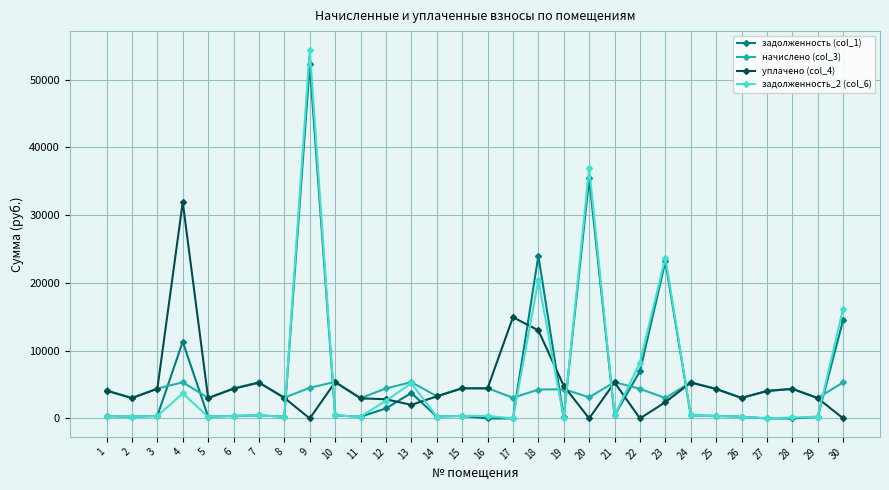

Which series changed the most between 4 and 9?

задолженность_2 (col_6)